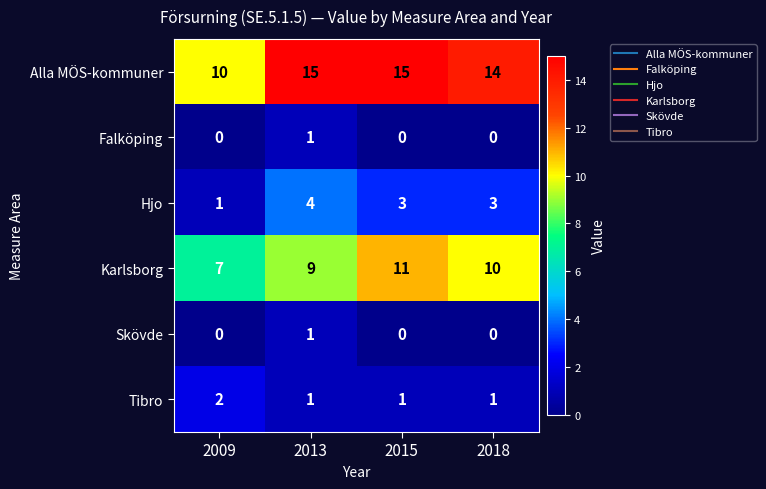

How many Hjo values are between 3 and 4?

3